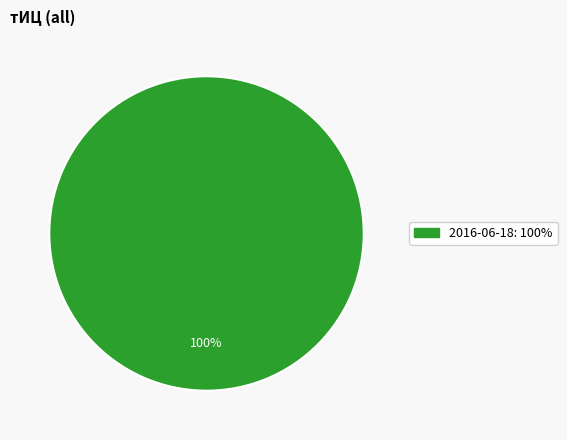

Is there any slice that represents more than half of the pie?

Yes